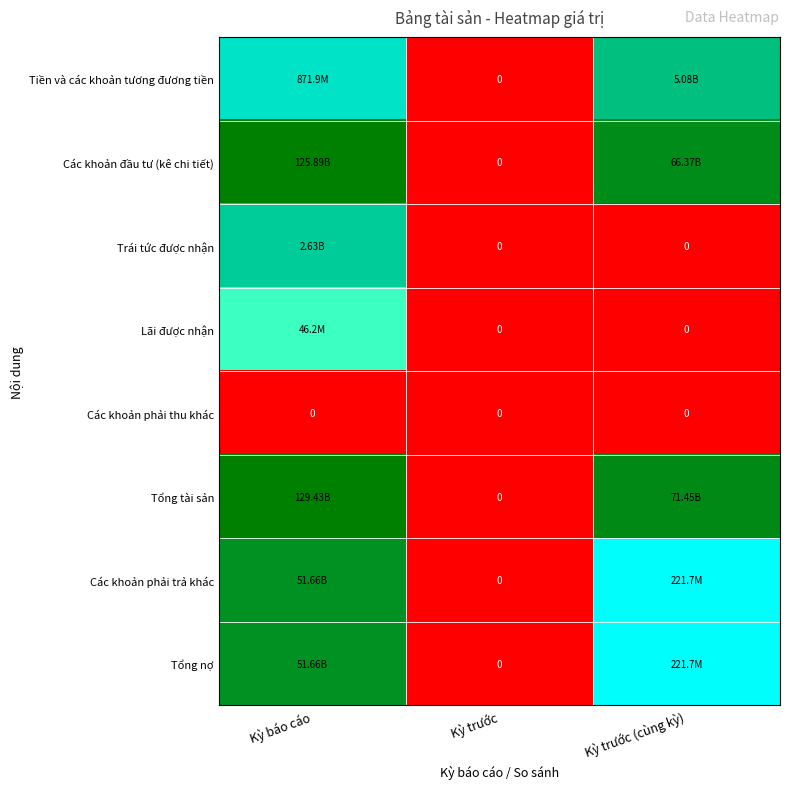

Is it true that Trái tức được nhận equals -10.3 at Kỳ trước (cùng kỳ)?

False